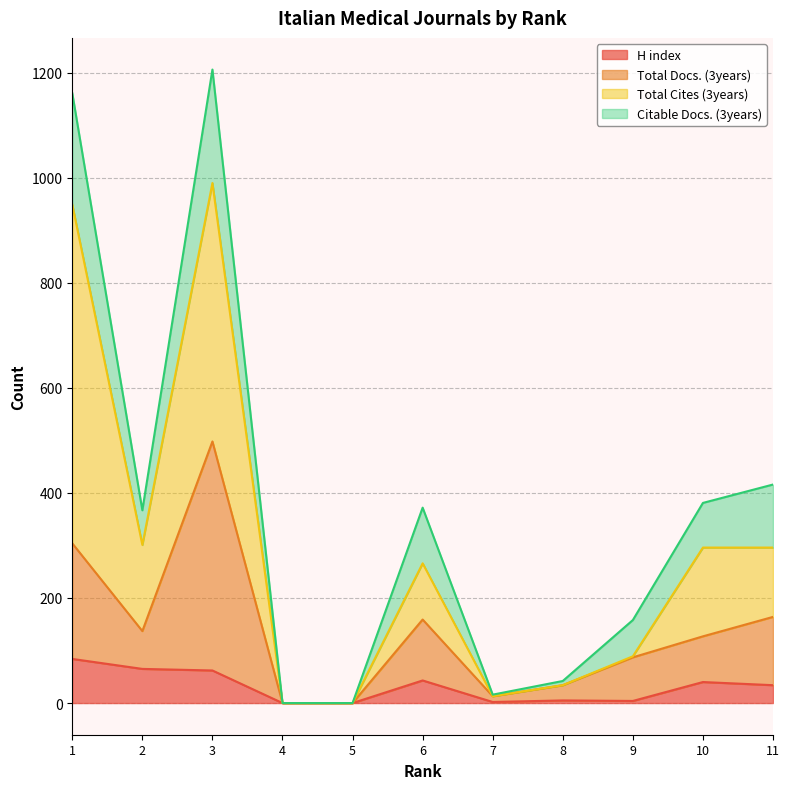

In Total Docs. (3years), how many points are lower than both neighbors (excluding endpoints)?

2